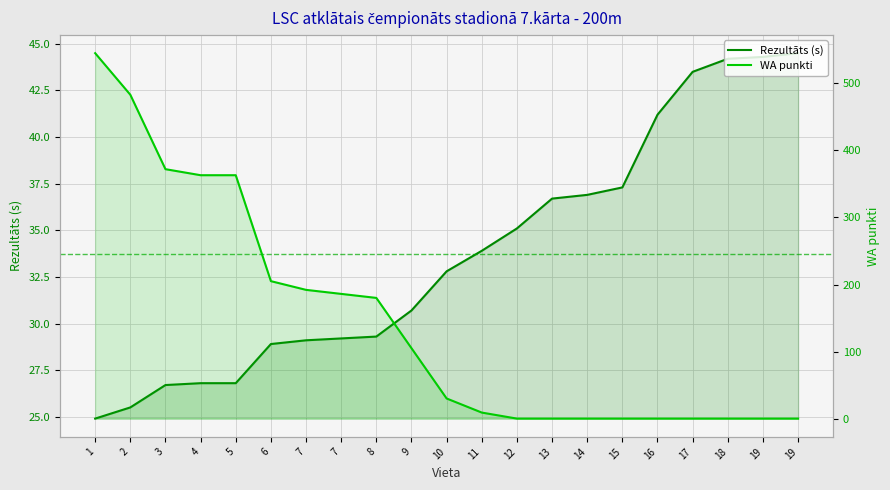

Is the value of Rezultāts (s) at 18 greater than the value of WA punkti at 14?

Yes